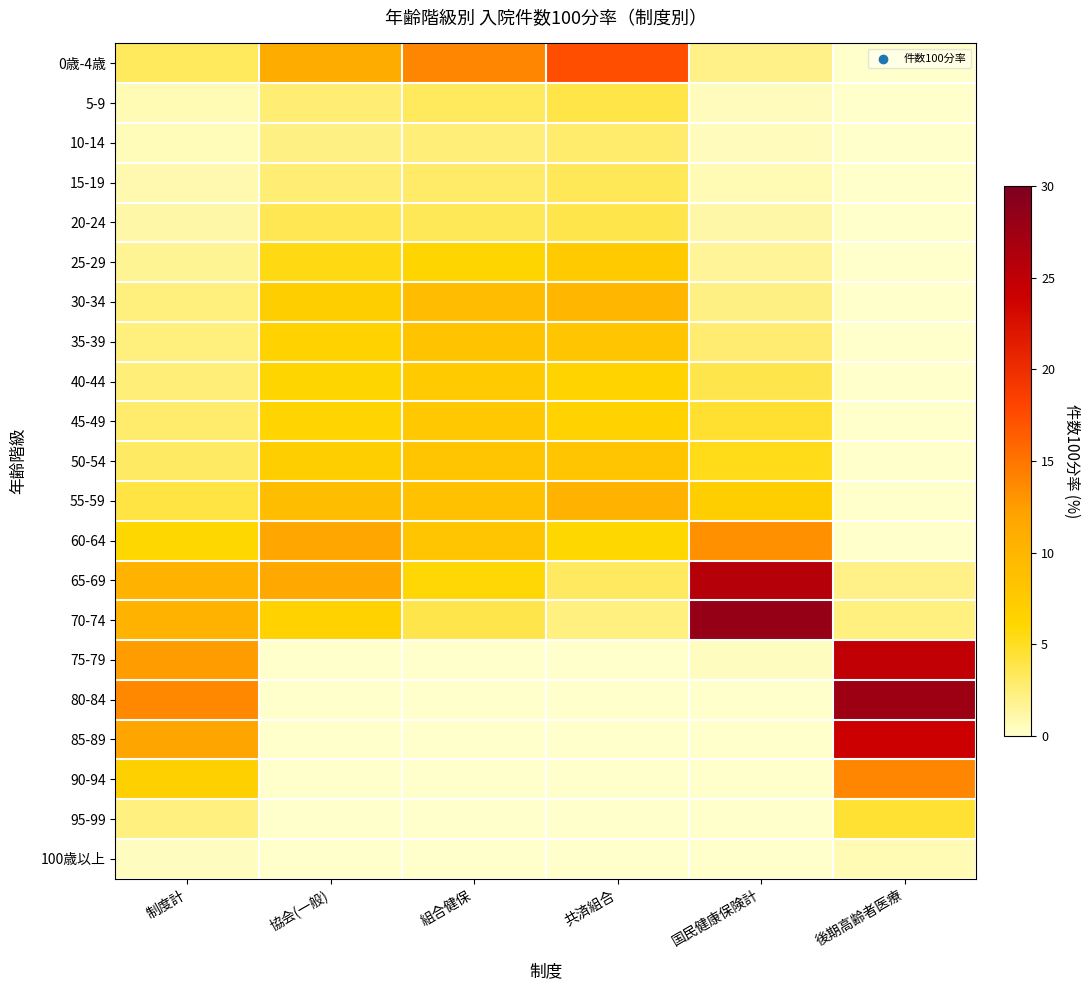

Rank the series at 共済組合 from lowest to highest value.

80-84, 85-89, 90-94, 95-99, 100歳以上, 75-79, 70-74, 10-14, 65-69, 15-19, 20-24, 5-9, 60-64, 40-44, 45-49, 25-29, 50-54, 35-39, 30-34, 55-59, 0歳-4歳